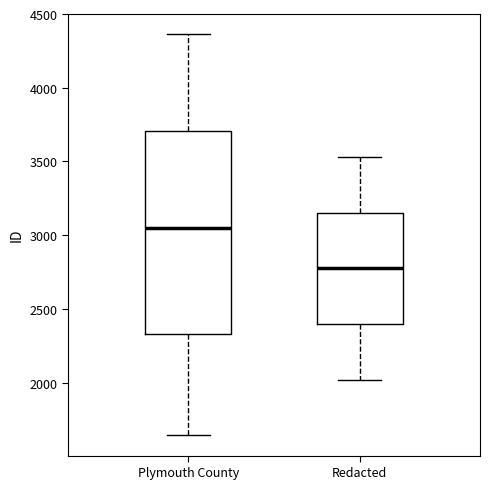

Where does the upper whisker of the box for Redacted end on the y-axis? The values are not printed on the chart, so give them approximately, as read against the axis.

3550